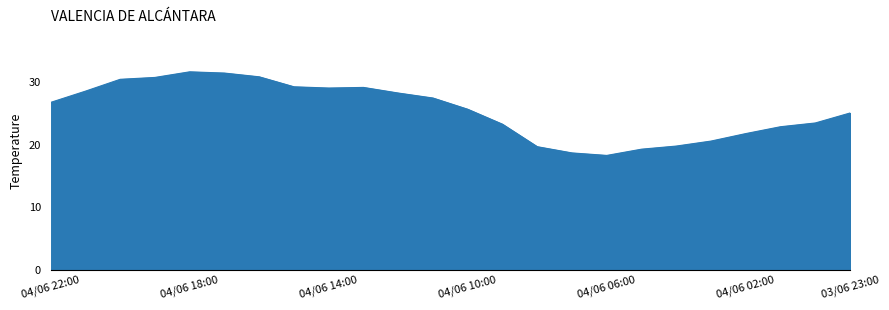

What is the minimum value shown in the chart?

18.3